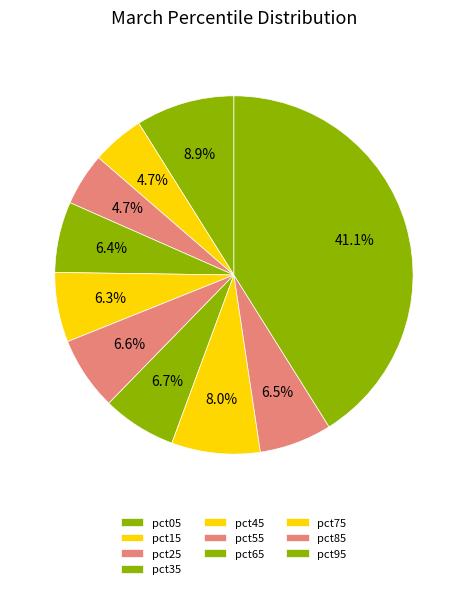

How much of the chart is everything except pct35?

93.6%